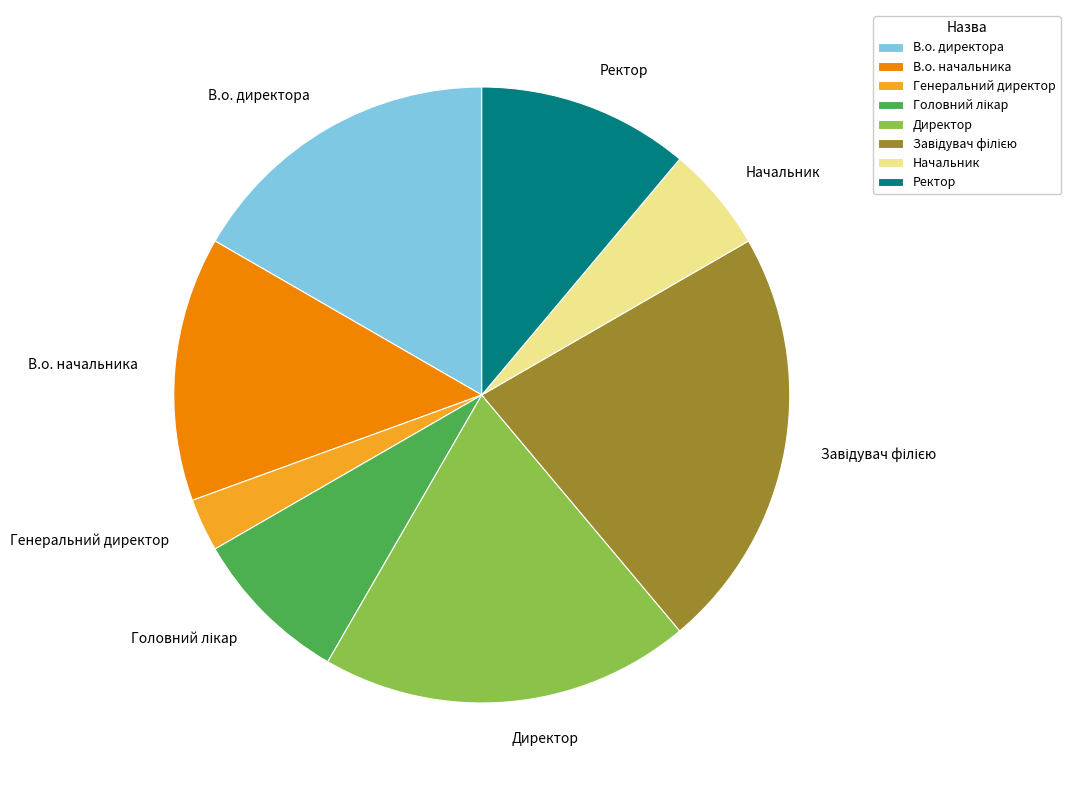

Which has a higher value, В.о. начальника or Начальник?

В.о. начальника